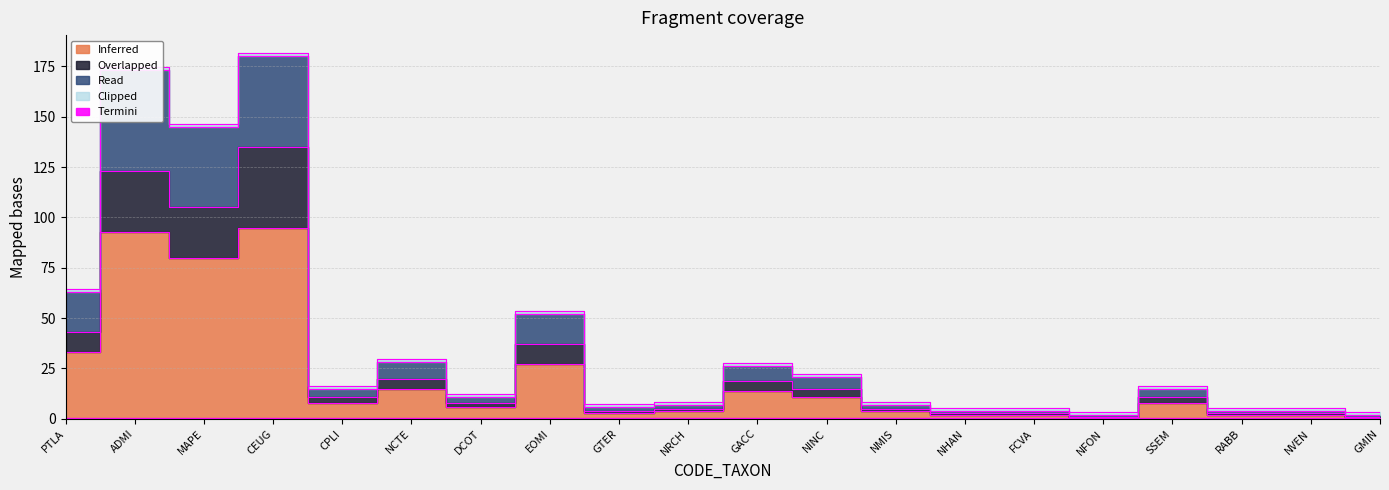

True or false: Read and Overlapped intersect in this chart.

False